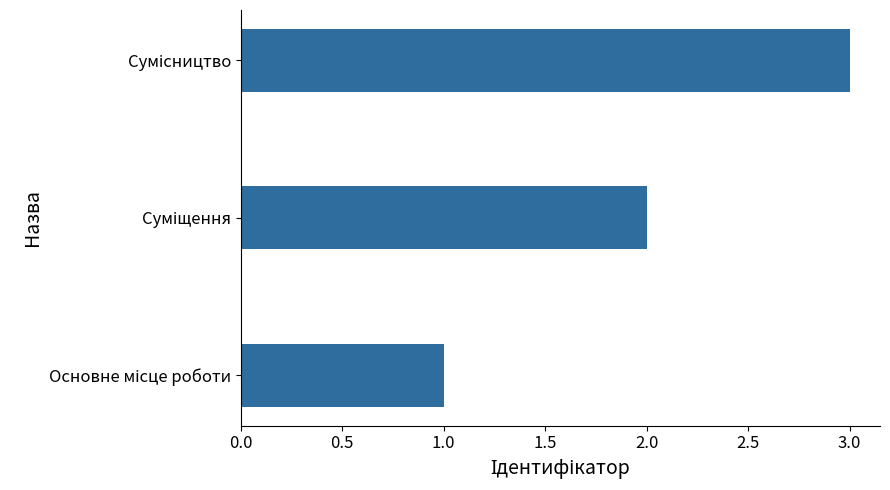

What is the maximum value shown in the chart?

3